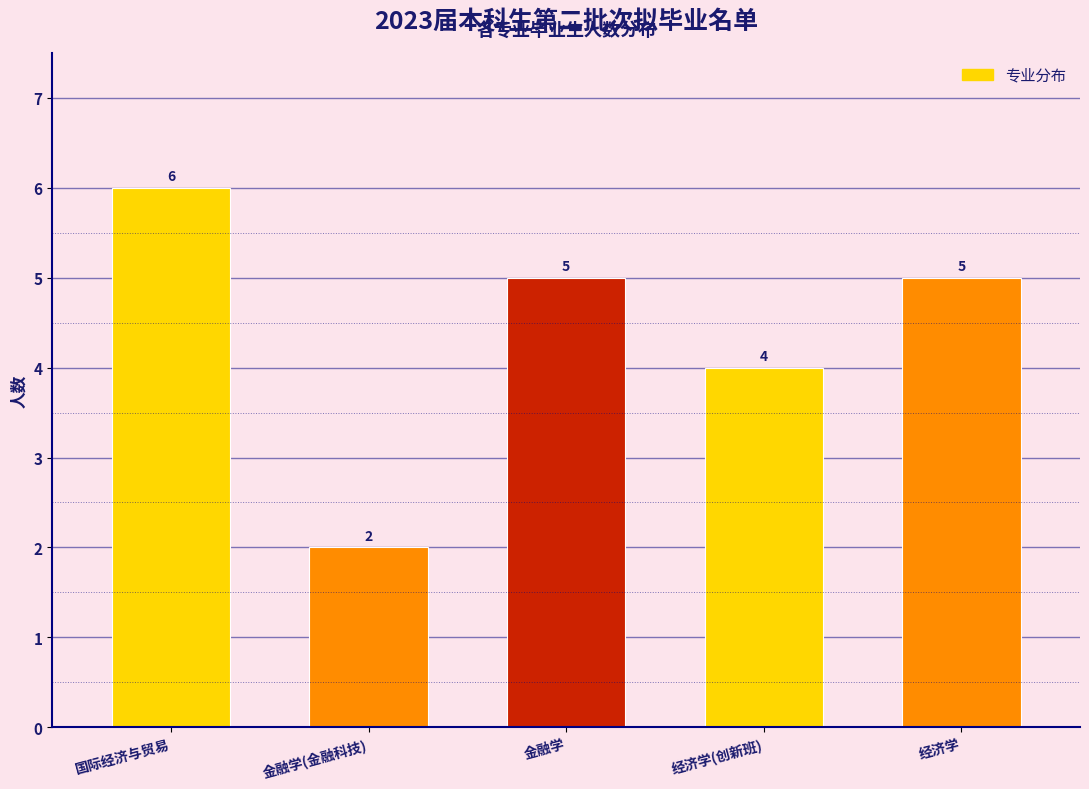

Reading left to right, what are all the values shown in this chart?

国际经济与贸易=6	金融学(金融科技)=2	金融学=5	经济学(创新班)=4	经济学=5